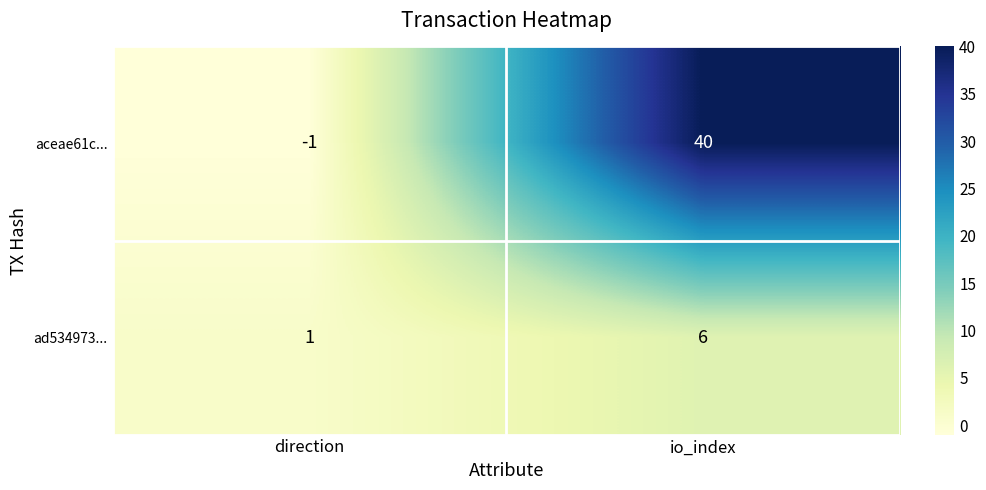

What is the sum of all ad534973... values?

7